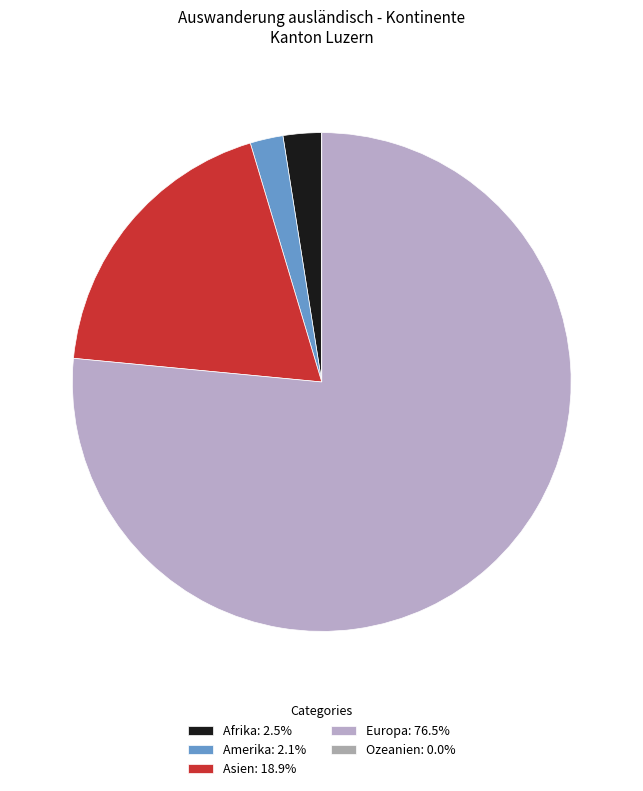

What percentage do Ozeanien and Asien together represent?

18.9%